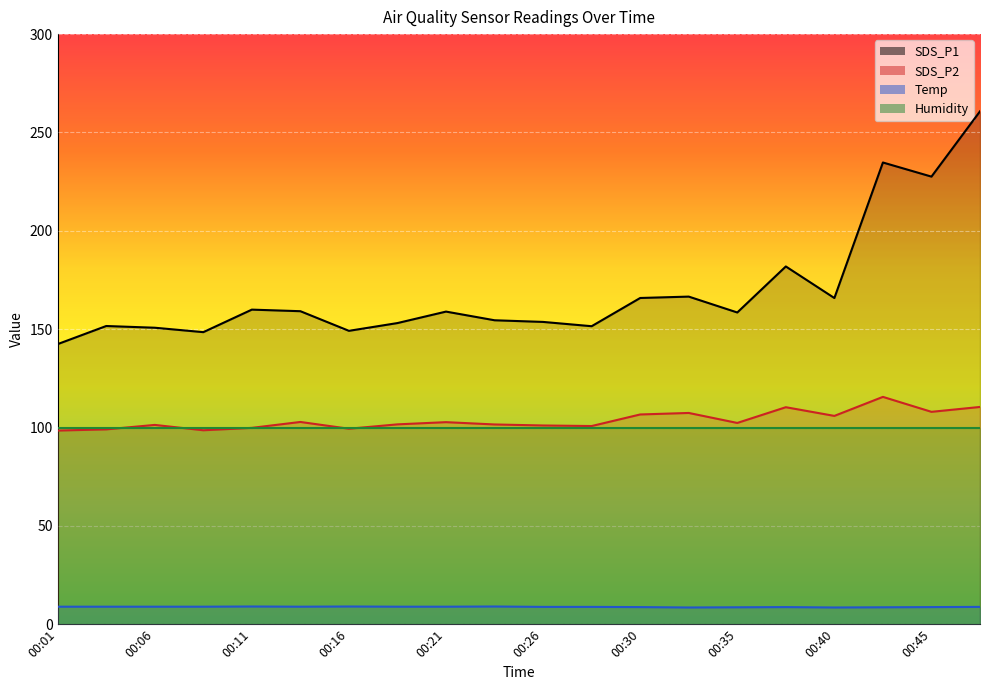

True or false: SDS_P1 and SDS_P2 cross at least once.

False